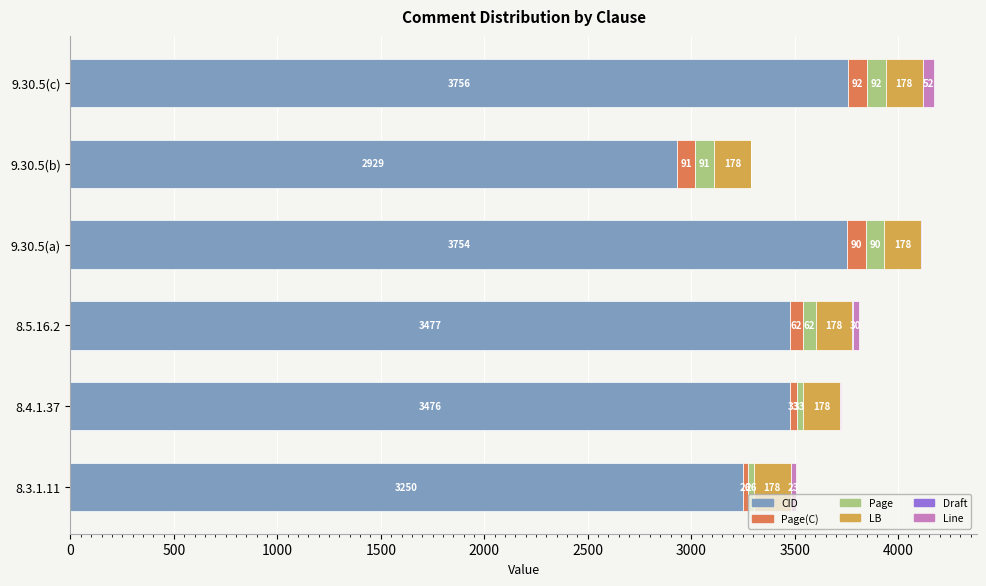

Is it true that CID equals 2238 at 8.4.1.37?

False